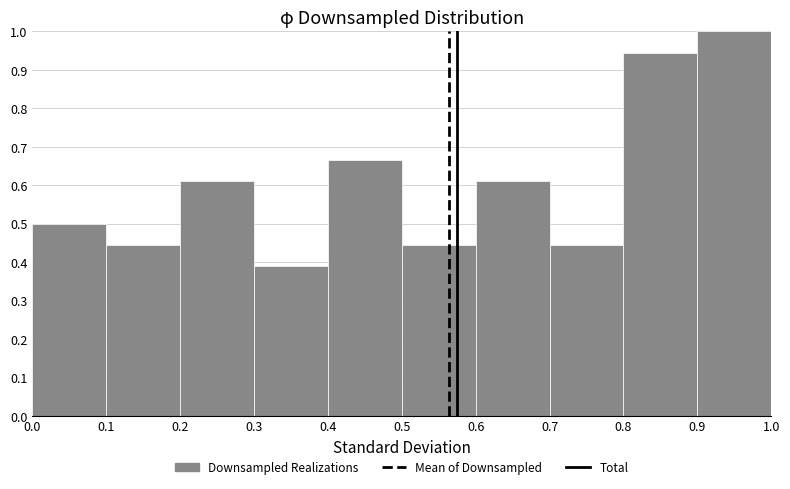

Reading left to right, transcribe this chart: for each bar, give the range it covers on the x-axis and its height. The values are not printed on the chart, so give them approximately, as read against the axis.

0.0 to 0.1: 0.50
0.1 to 0.2: 0.44
0.2 to 0.3: 0.61
0.3 to 0.4: 0.39
0.4 to 0.5: 0.67
0.5 to 0.6: 0.44
0.6 to 0.7: 0.61
0.7 to 0.8: 0.44
0.8 to 0.9: 0.94
0.9 to 1.0: 1.00